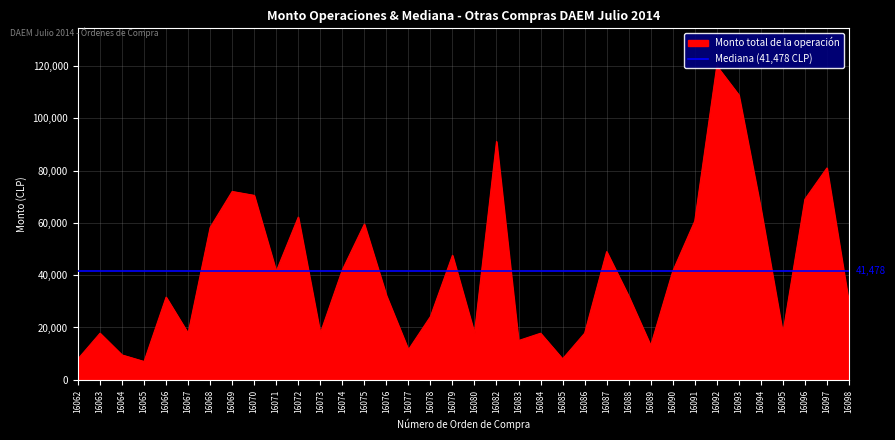

Reading left to right, transcribe all the data shown in this chart.

16062=8000	16063=17800	16064=9500	16065=7000	16066=31600	16067=17800	16068=58220	16069=72000	16070=70500	16071=41460	16072=62190	16073=17800	16074=42000	16075=59500	16076=32227	16077=11500	16078=24180	16079=47576	16080=17800	16082=91100	16083=15000	16084=17800	16085=8000	16086=17800	16087=49000	16088=32000	16089=13100	16090=41495	16091=60690	16092=119960	16093=108885	16094=65450	16095=17800	16096=69020	16097=80980	16098=29400